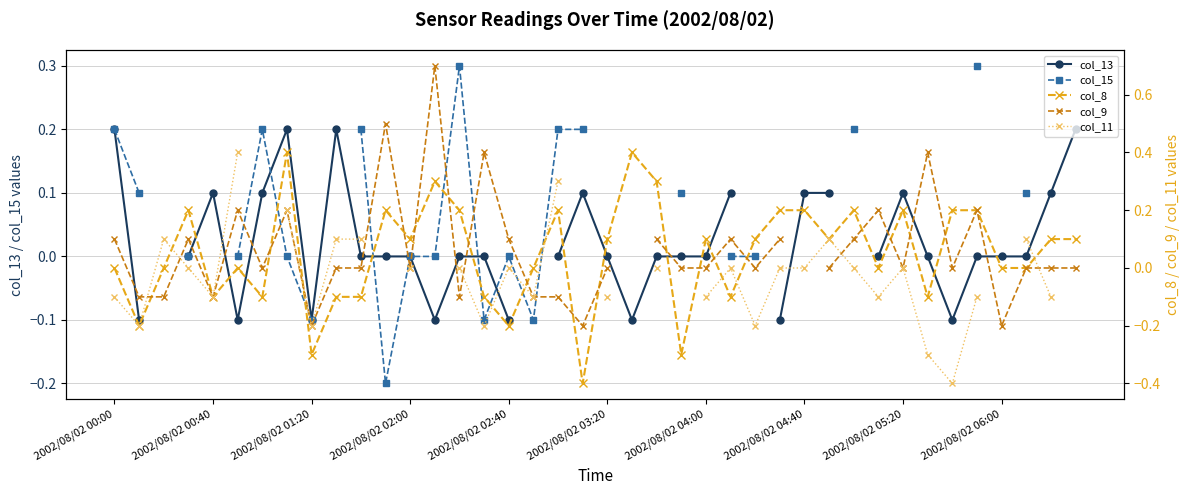

What is the difference between the second highest and minimum values in the col_8 series?

0.8